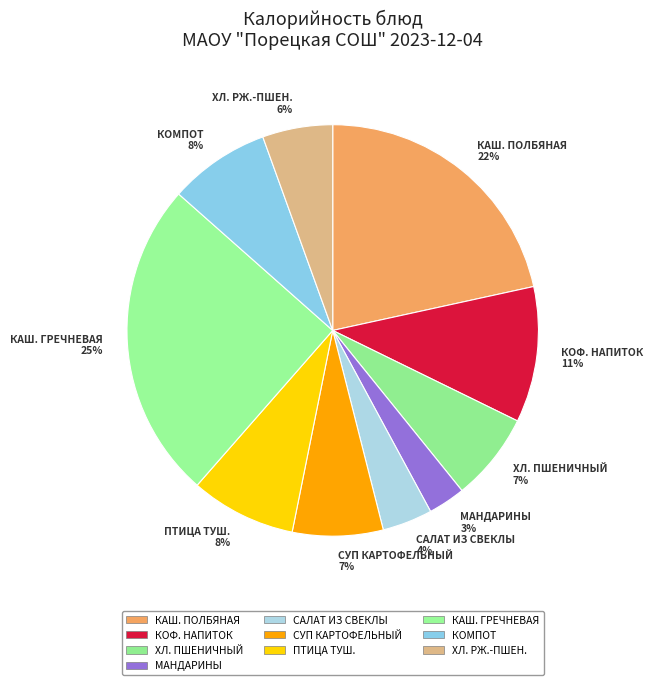

To the nearest percent, what portion does ХЛ. РЖ.-ПШЕН. 6% represent?

6%